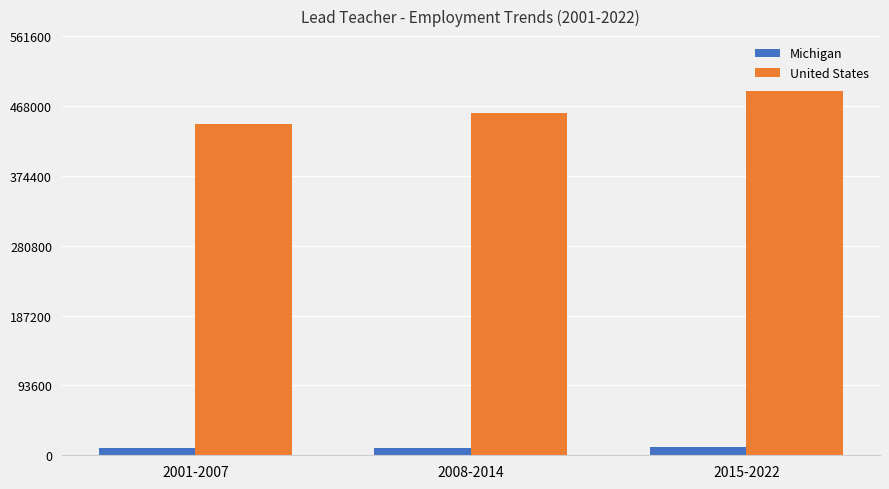

What is the average value of the United States series?

463554.6